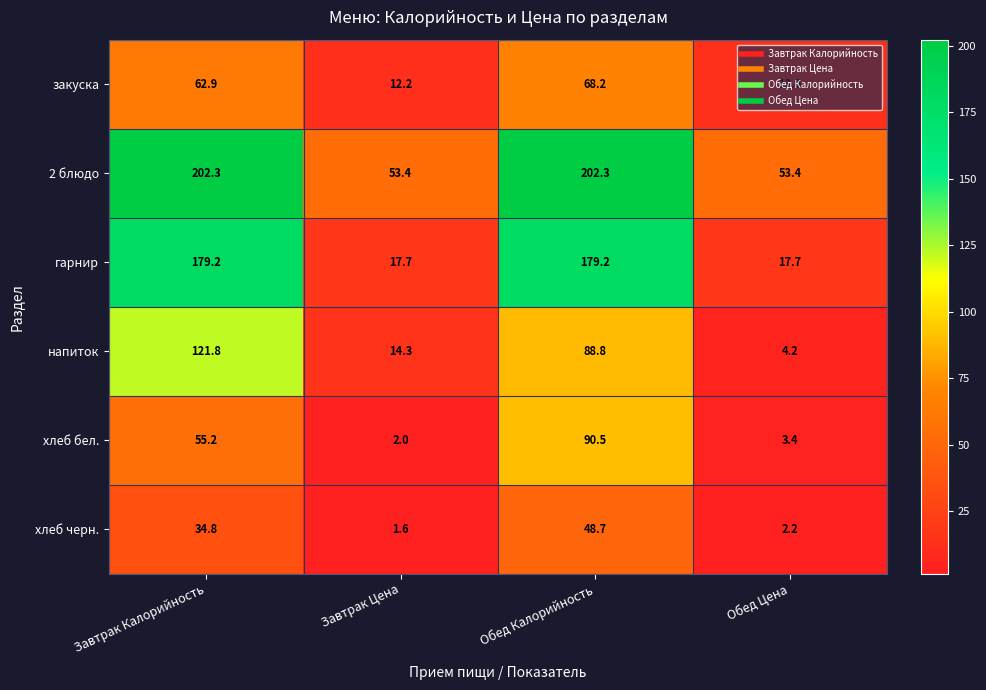

Which series has the largest range (max minus min)?

гарнир